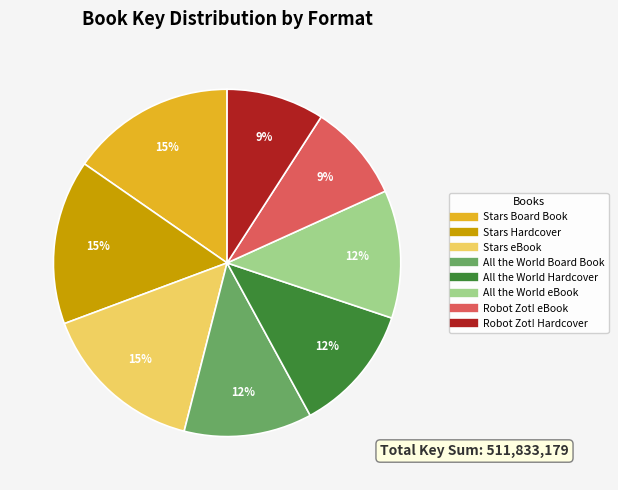

To the nearest percent, what is the difference between the largest and smallest slice percentages?

6%